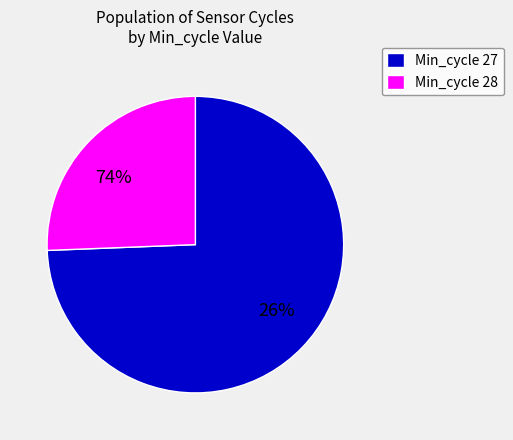

Which has a higher value, 27 or 27?

27